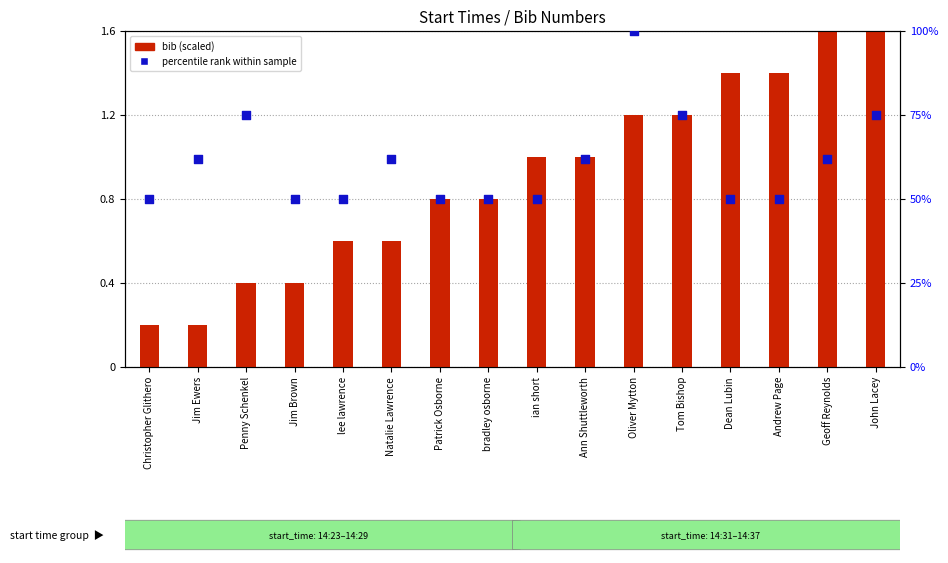

What are all the series names shown in the legend?

bib (scaled), percentile rank within sample